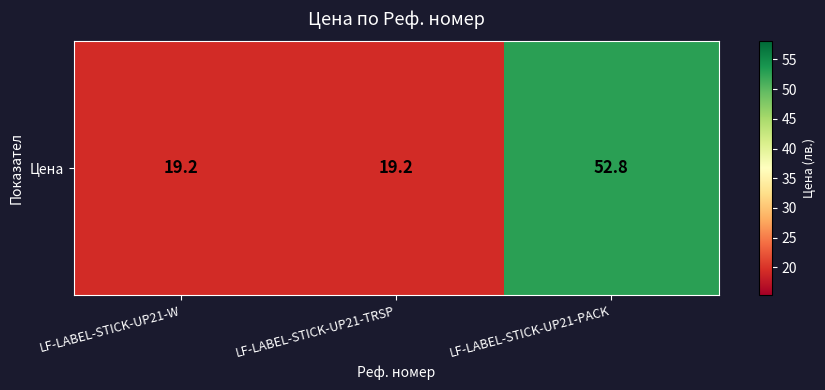

Rank the categories by value from lowest to highest.

LF-LABEL-STICK-UP21-W, LF-LABEL-STICK-UP21-TRSP, LF-LABEL-STICK-UP21-PACK